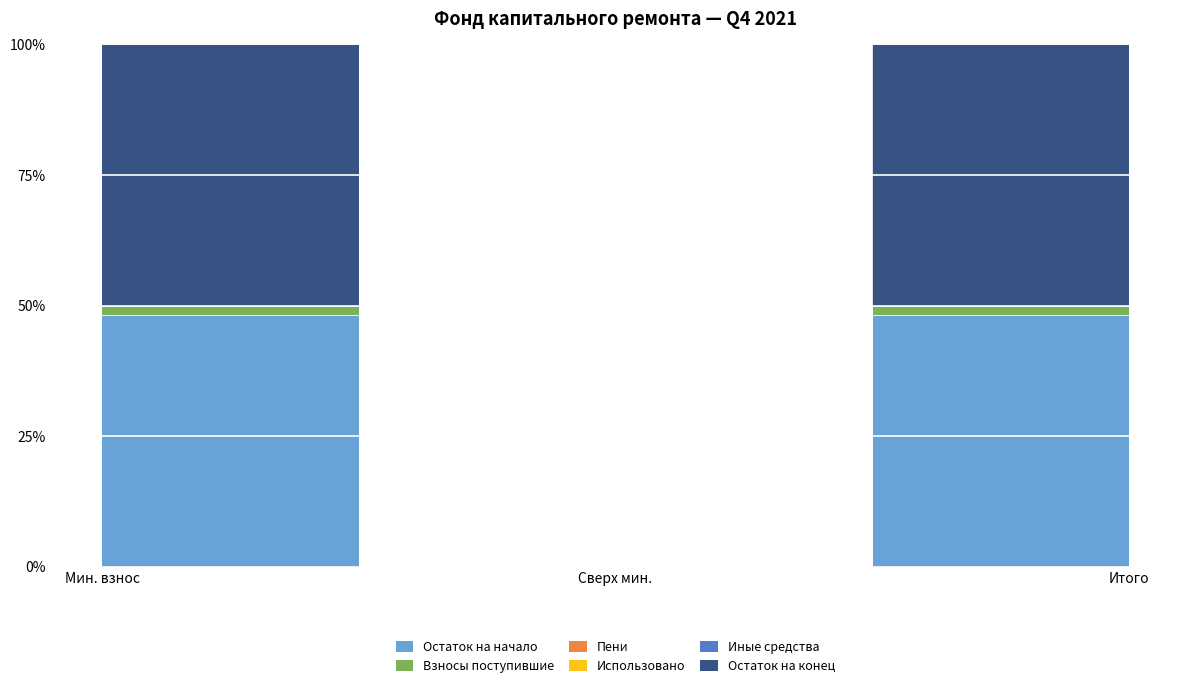

The value of Остаток на начало at Мин. взнос is 48.3. True or false?

True